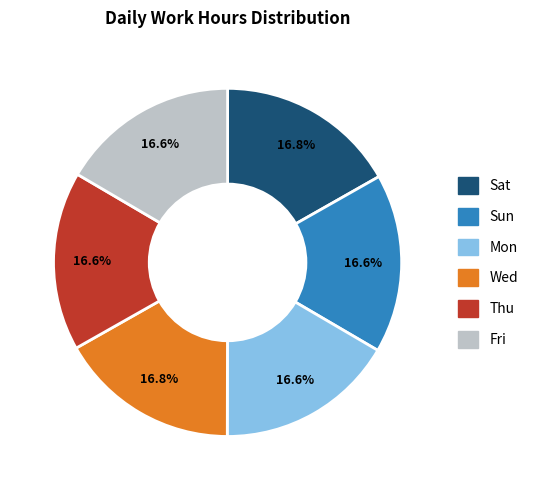

Is there a majority slice in this chart?

No